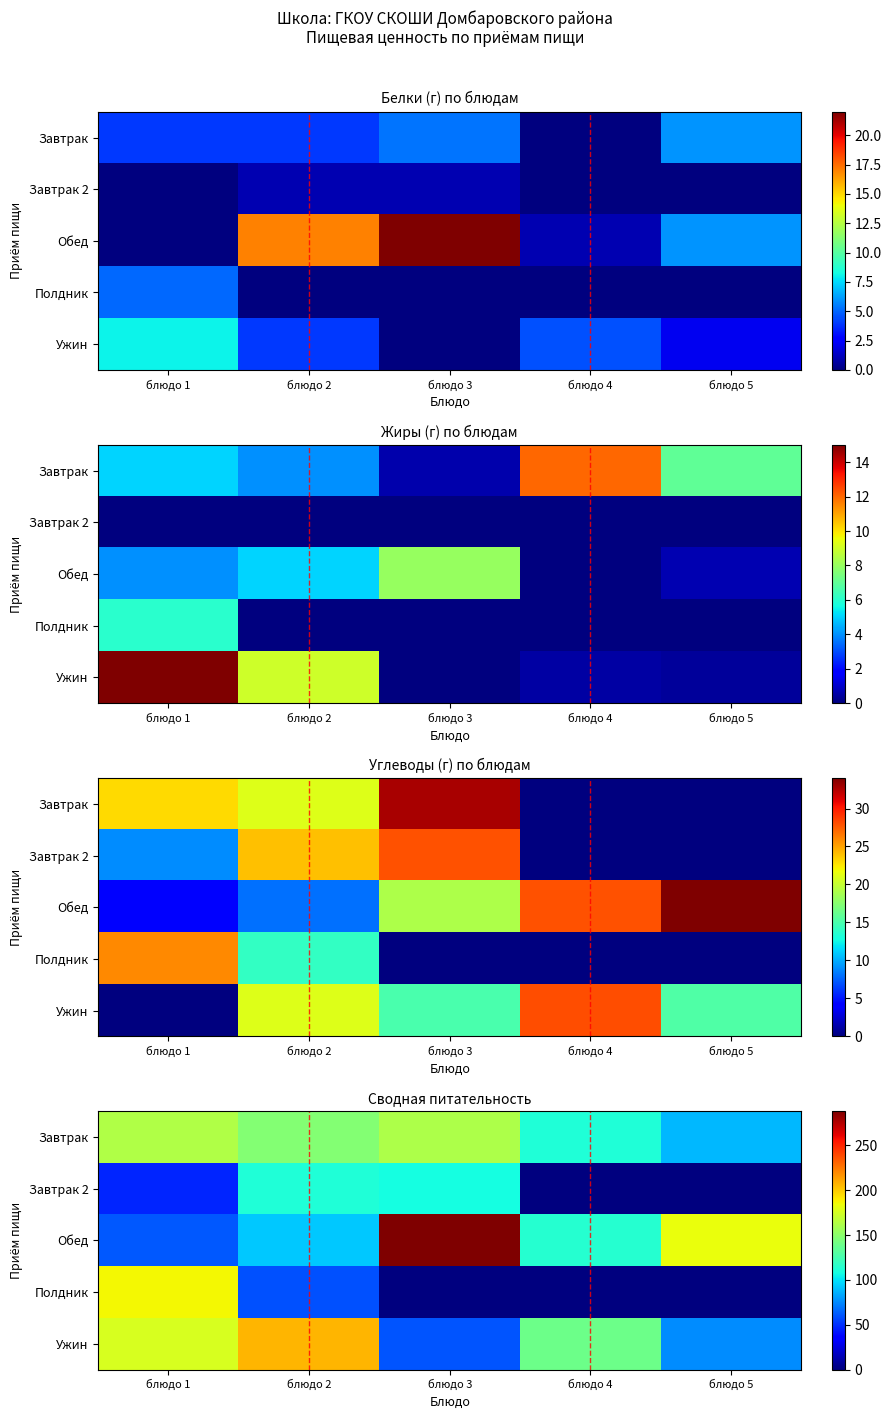

At which label is Завтрак 2 closest to 56?

блюдо 1